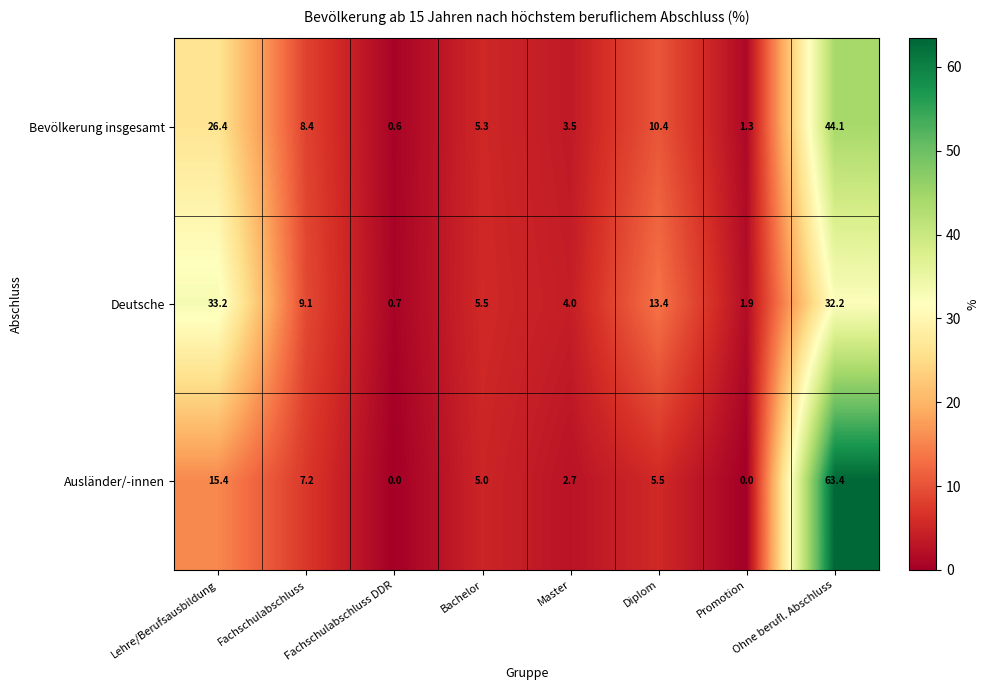

What is the spread (max minus min) of values at Promotion?

1.9